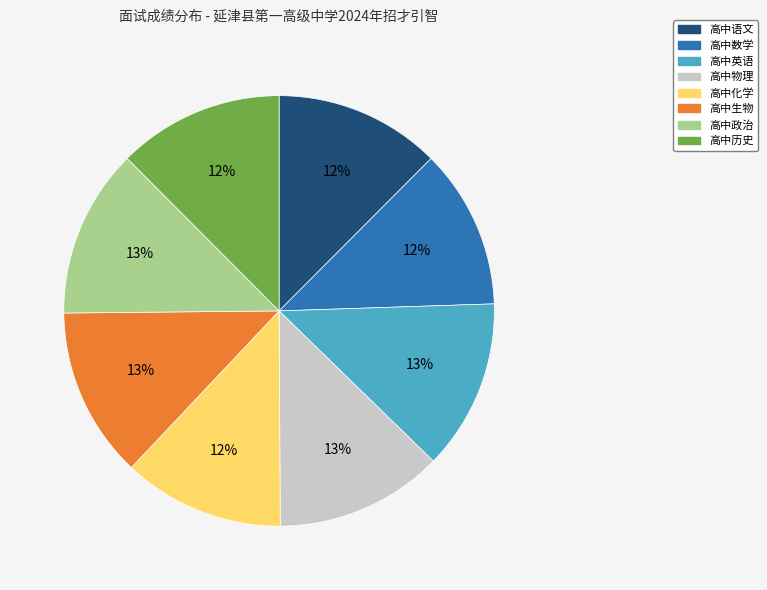

Combined, do 高中政治 and 高中物理 account for over 50%?

No